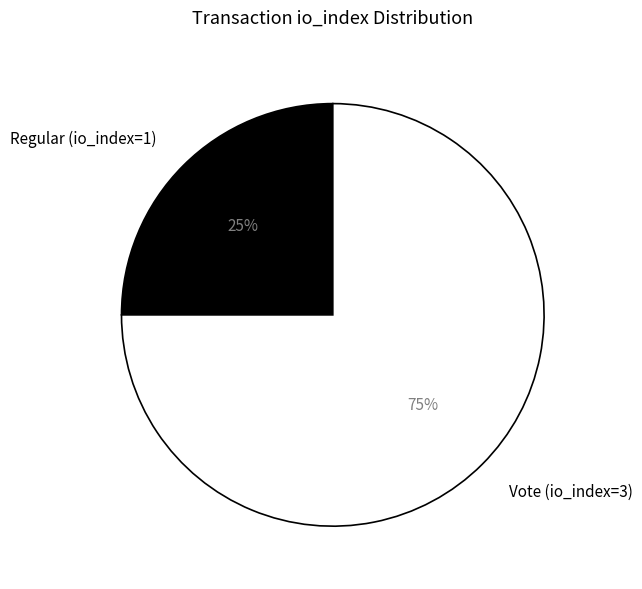

What percentage is the Regular (io_index=1) slice, to the nearest percent?

25%